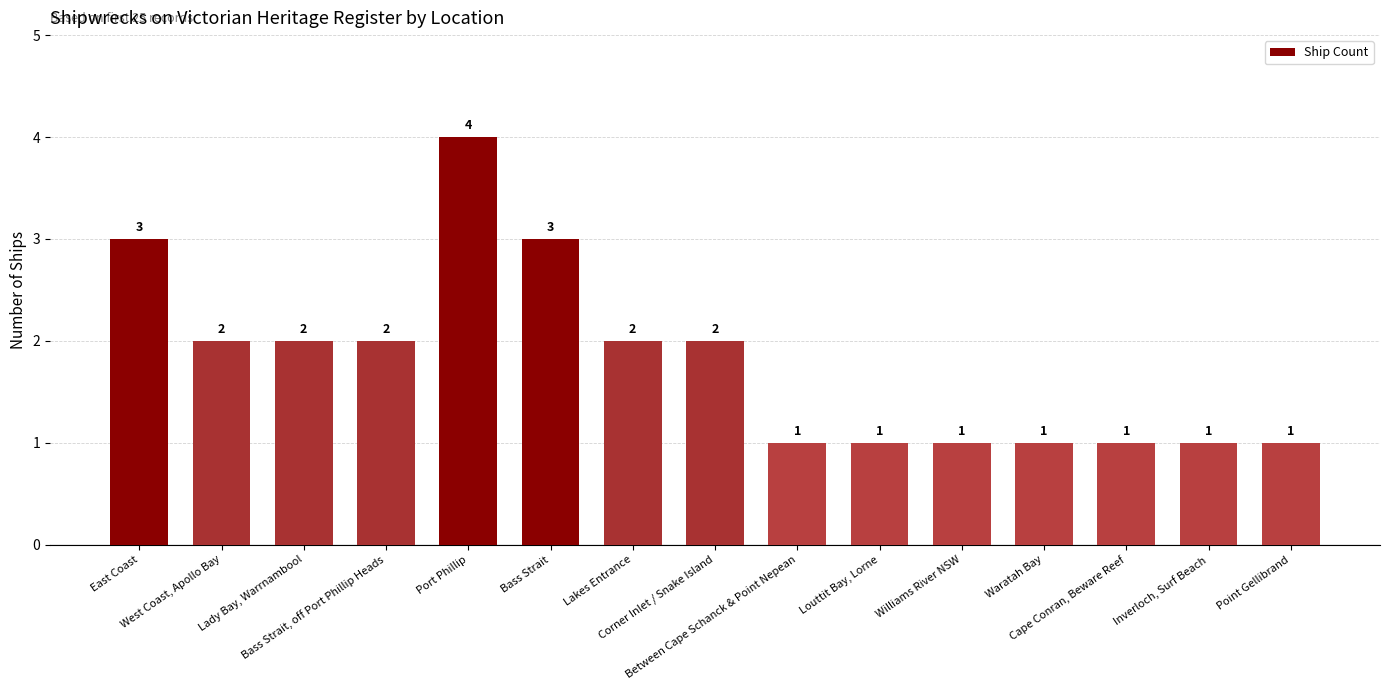

How many values are between 1 and 2?

12